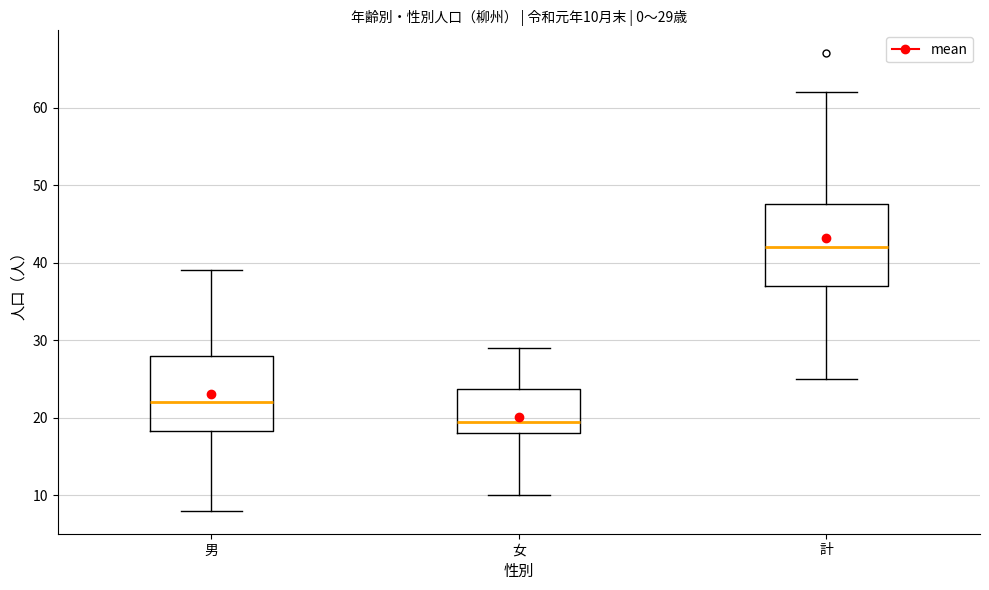

Which box has the highest median line?

計